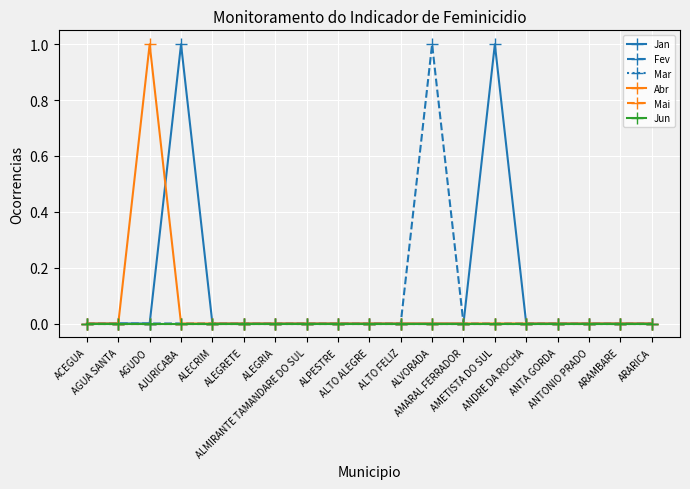

Is this an area chart (filled region under the line)?

No